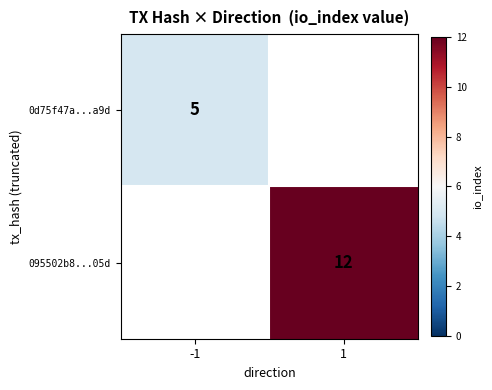

Which category has the lowest value across all series?

-1